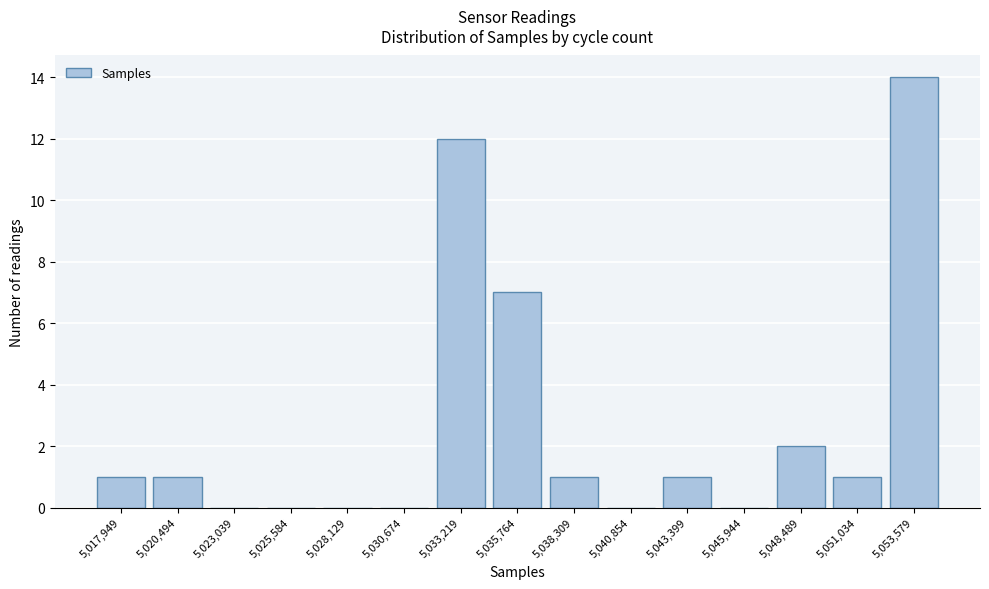

Reading right to left, list all the values displayed in this chart.

5,053,579=14	5,051,034=1	5,048,489=2	5,045,944=0	5,043,399=1	5,040,854=0	5,038,309=1	5,035,764=7	5,033,219=12	5,030,674=0	5,028,129=0	5,025,584=0	5,023,039=0	5,020,494=1	5,017,949=1